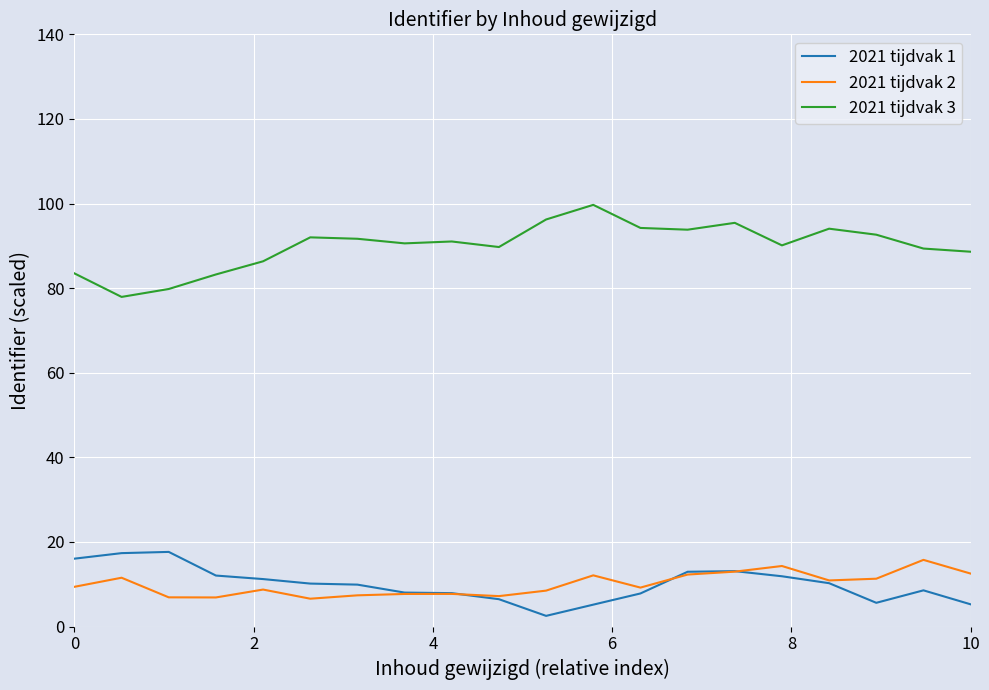

What is the highest value of the 2021 tijdvak 2 series?

15.8